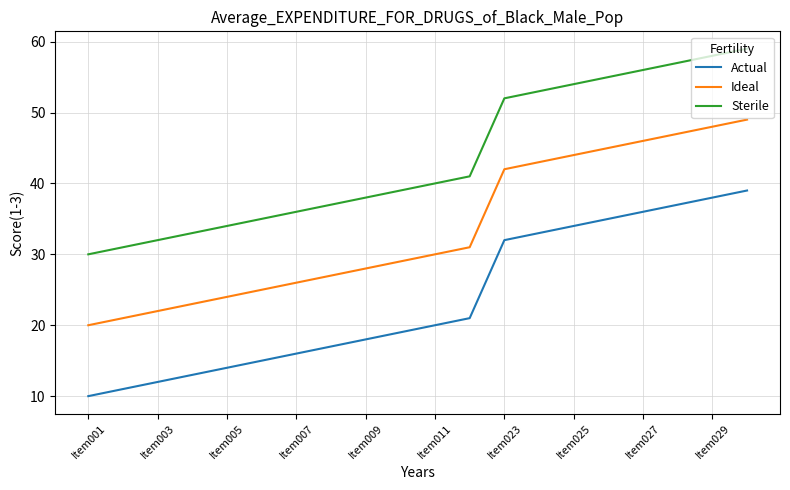

What is the highest value of the Sterile series?

59